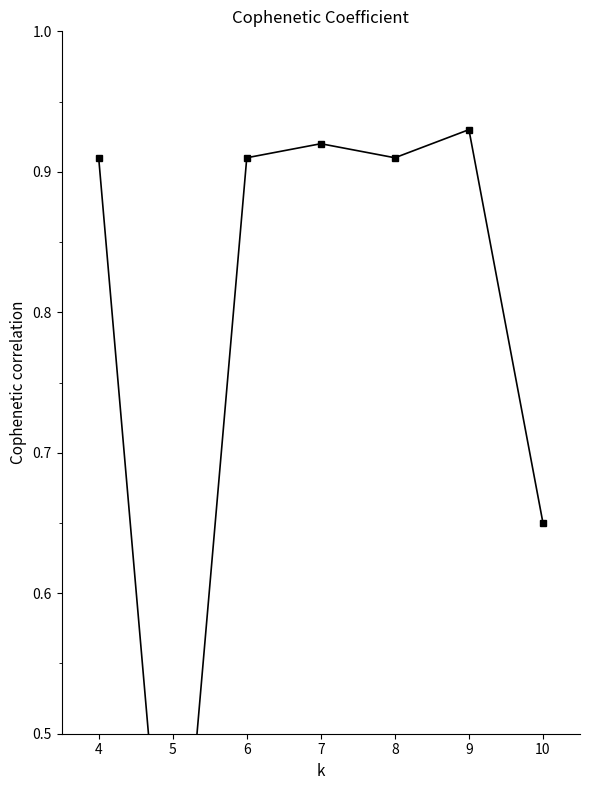

Reading left to right, what are all the values shown in this chart?

0.9	0.3	0.9	0.9	0.9	0.9	0.7